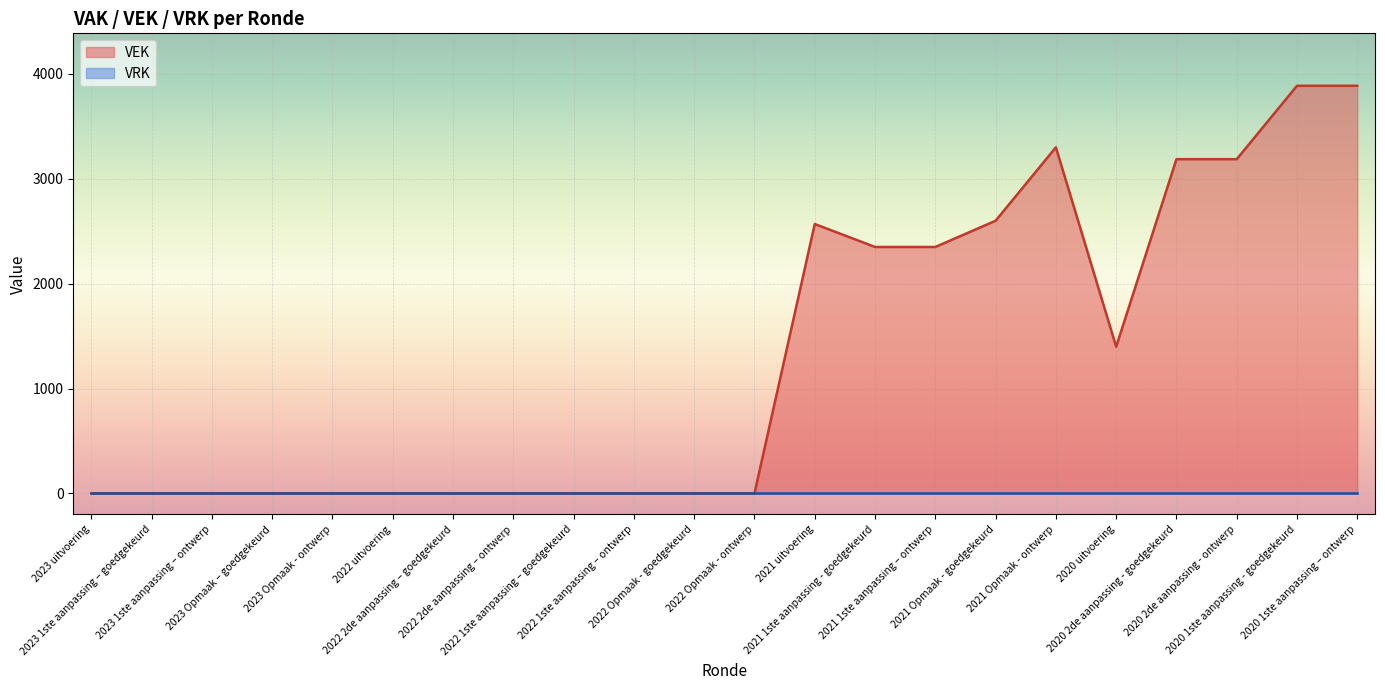

What is the sum of the values at 2020 uitvoering and 2022 2de aanpassing – goedgekeurd?

1399